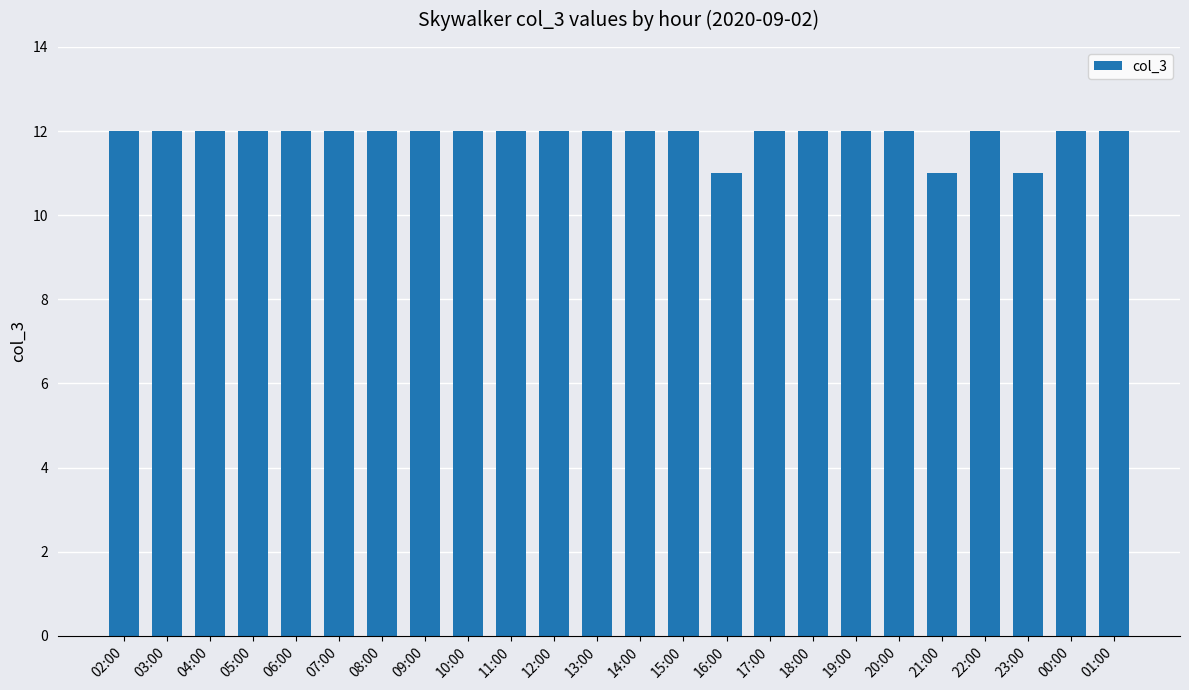

What is the average value?

12